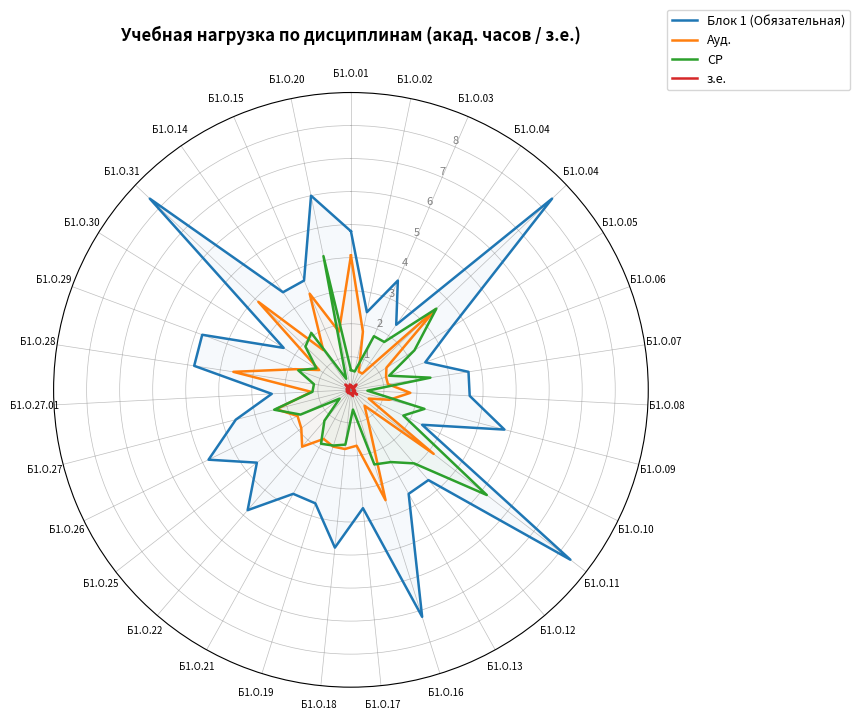

What is the difference between the maximum and minimum values in the Ауд. series?

3.5